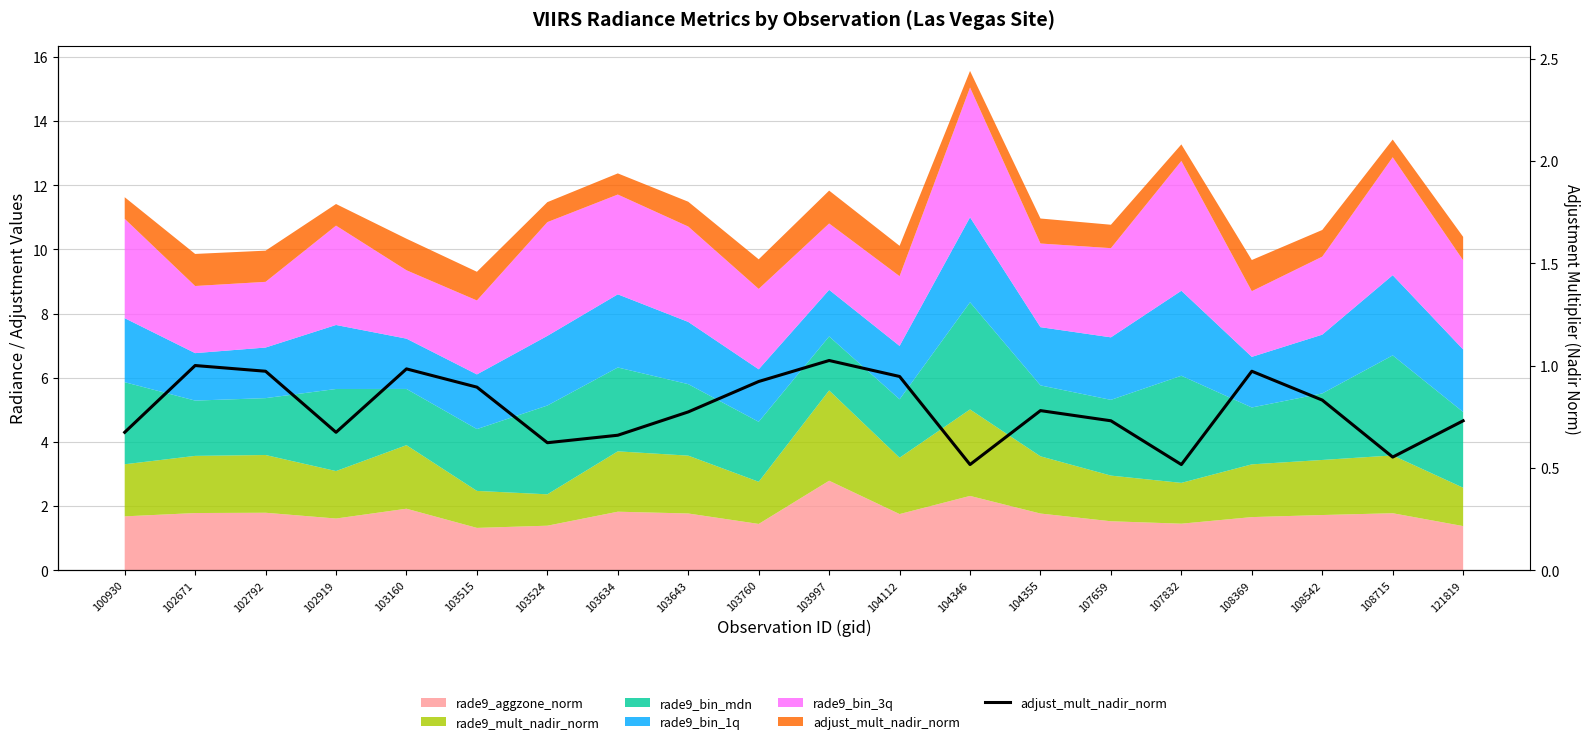

Reading left to right, extract all data points from this chart.

100930=0.7	102671=1.0	102792=1.0	102919=0.7	103160=1.0	103515=0.9	103524=0.6	103634=0.7	103643=0.8	103760=0.9	103997=1.0	104112=0.9	104346=0.5	104355=0.8	107659=0.7	107832=0.5	108369=1.0	108542=0.8	108715=0.6	121819=0.7